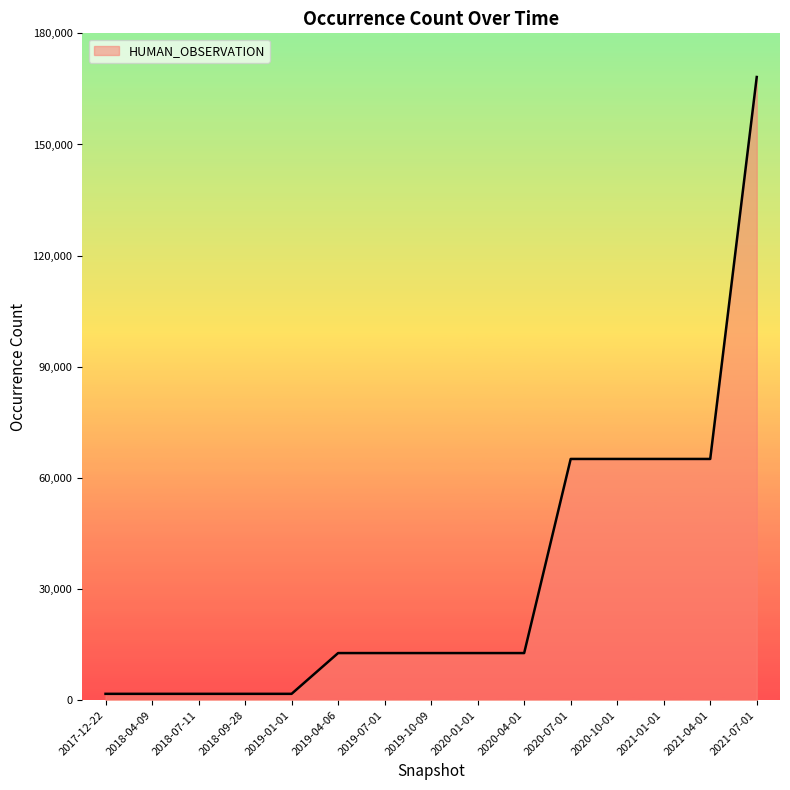

The value at 2020-04-01 is 22094. True or false?

False